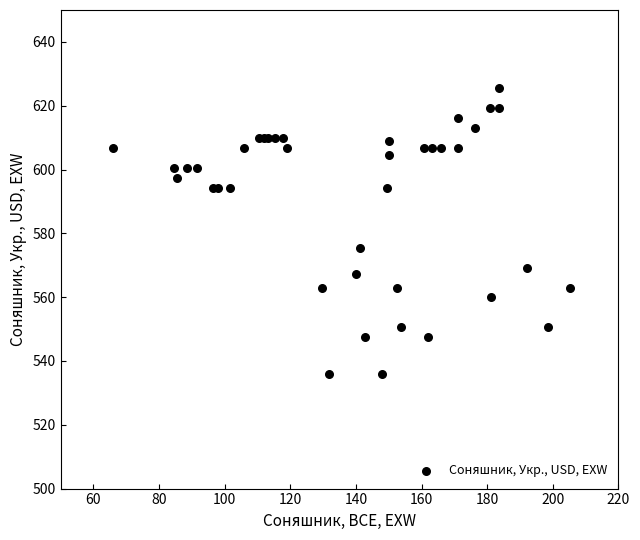

What Y value in the scatter plot is closest to 580?

575.5